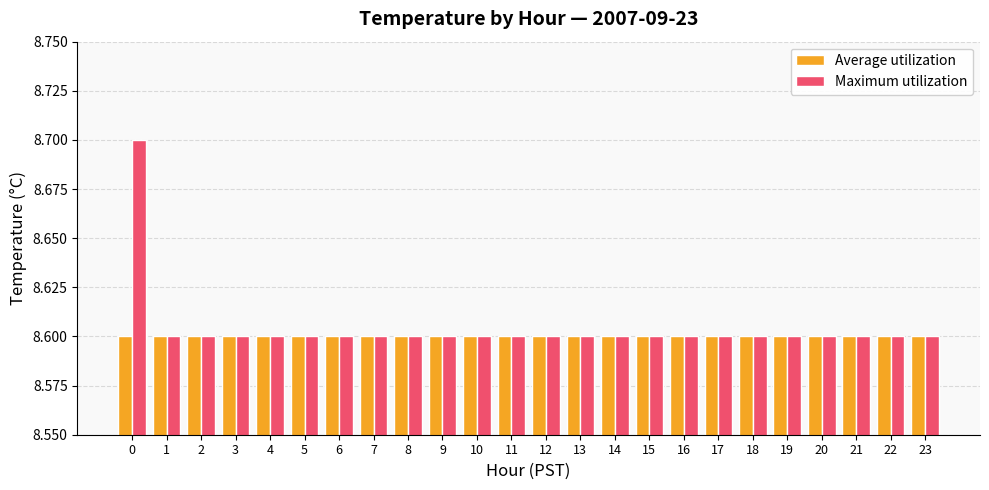

Reading left to right, list all the values displayed in this chart.

Average utilization: 8.6	8.6	8.6	8.6	8.6	8.6	8.6	8.6	8.6	8.6	8.6	8.6	8.6	8.6	8.6	8.6	8.6	8.6	8.6	8.6	8.6	8.6	8.6	8.6
Maximum utilization: 8.7	8.6	8.6	8.6	8.6	8.6	8.6	8.6	8.6	8.6	8.6	8.6	8.6	8.6	8.6	8.6	8.6	8.6	8.6	8.6	8.6	8.6	8.6	8.6